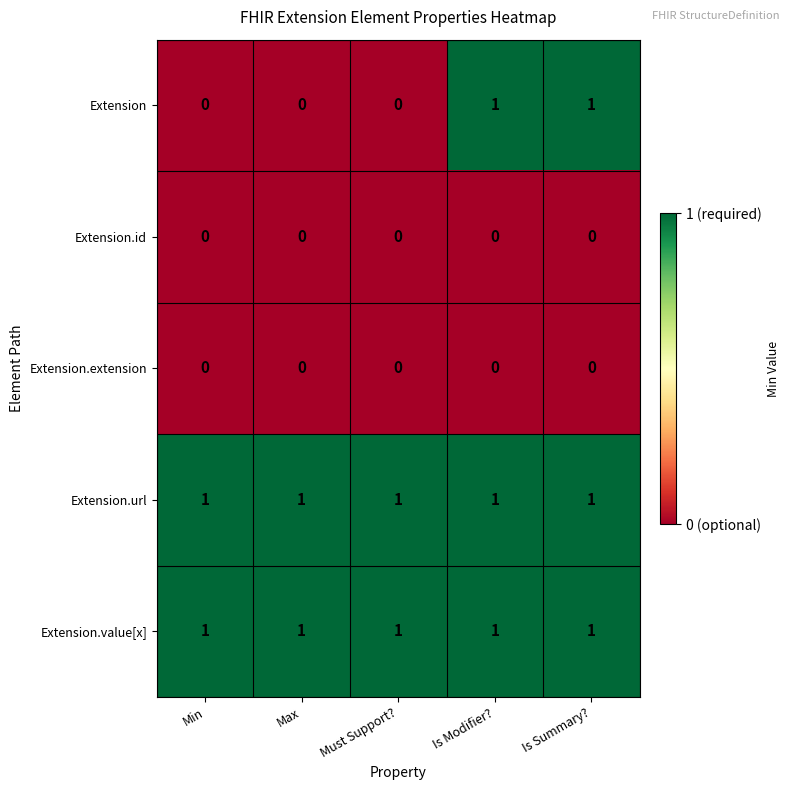

Which series has the widest spread of values?

Extension